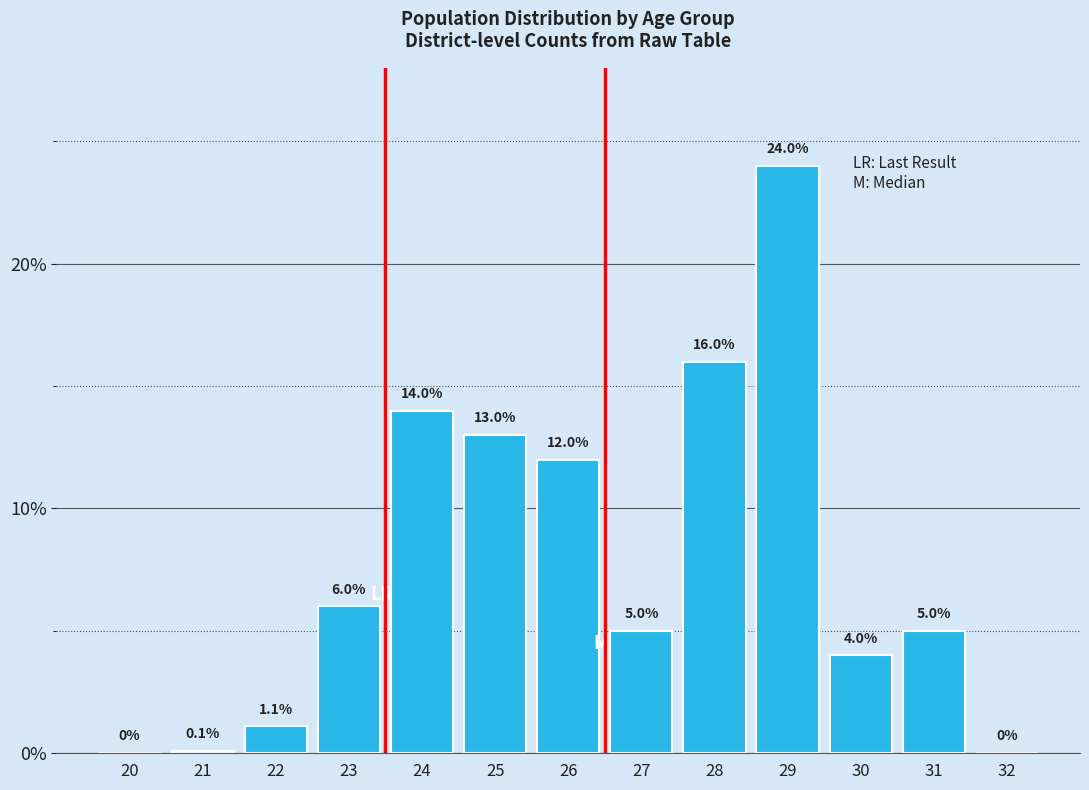

Reading left to right, extract all data points from this chart.

20=0.0	21=0.1	22=1.1	23=6.0	24=14.0	25=13.0	26=12.0	27=5.0	28=16.0	29=24.0	30=4.0	31=5.0	32=0.0